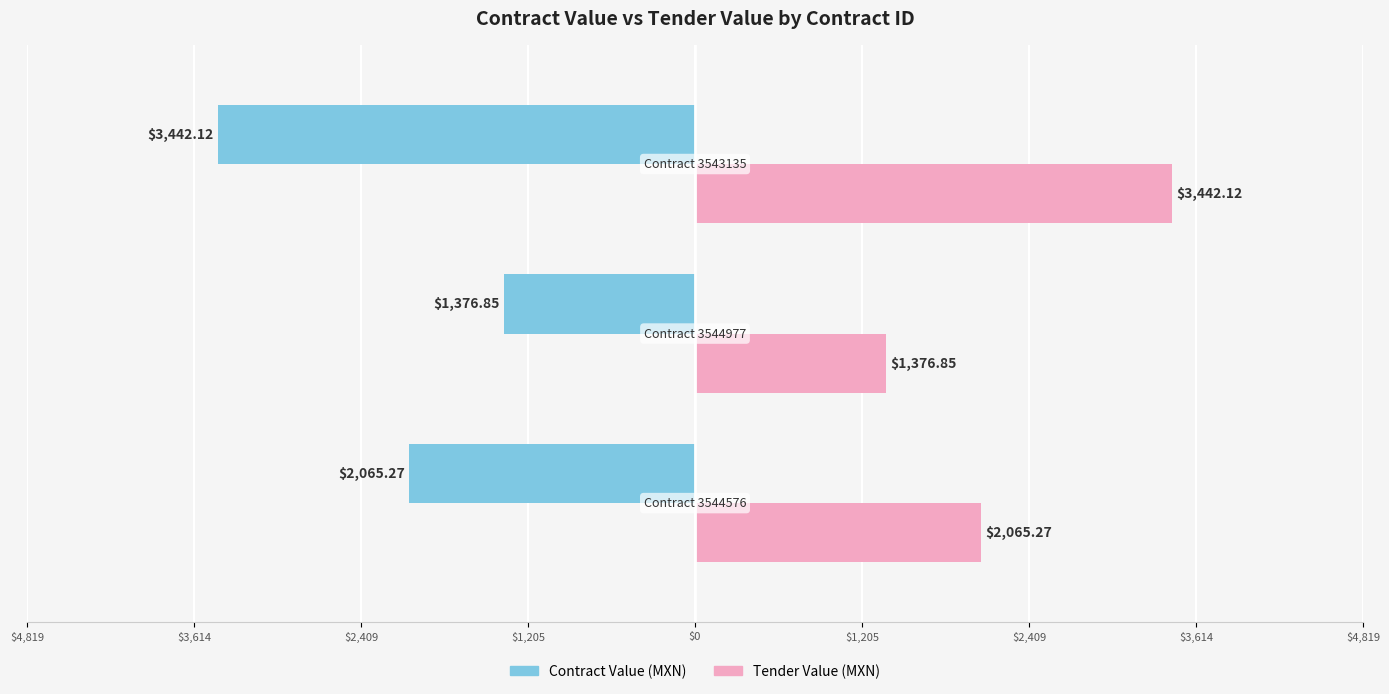

What are all the series names shown in the legend?

Contract Value (MXN), Tender Value (MXN)